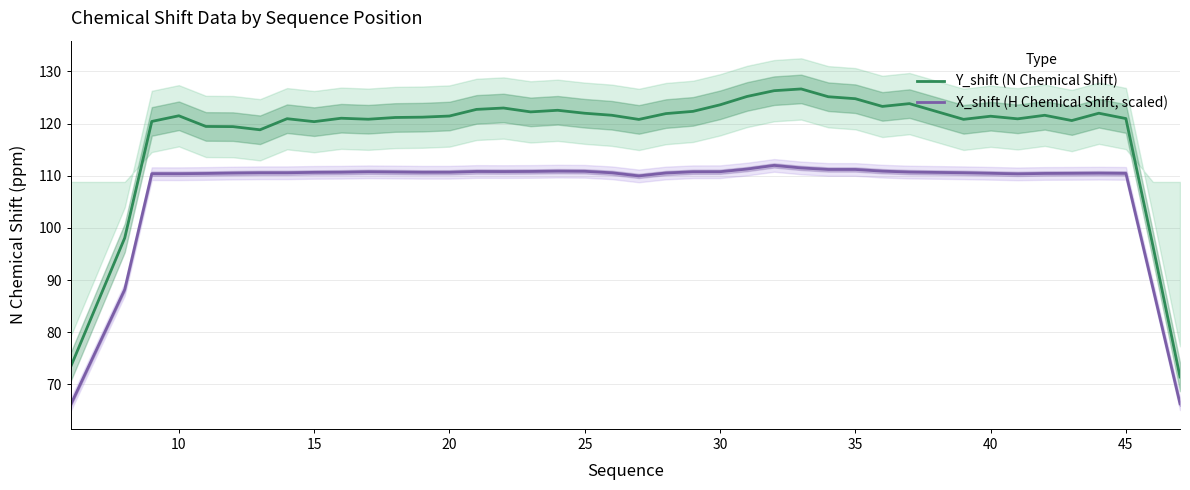

True or false: X_shift (H Chemical Shift, scaled) and Y_shift (N Chemical Shift) intersect in this chart.

False